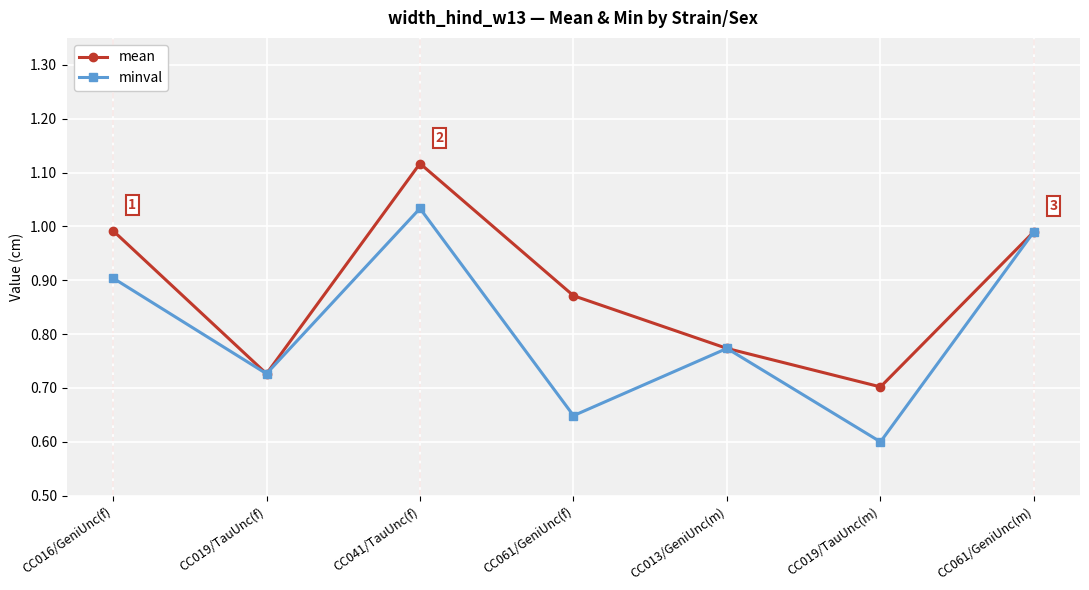

Where is mean nearest to the value 0?

CC019/TauUnc(m)